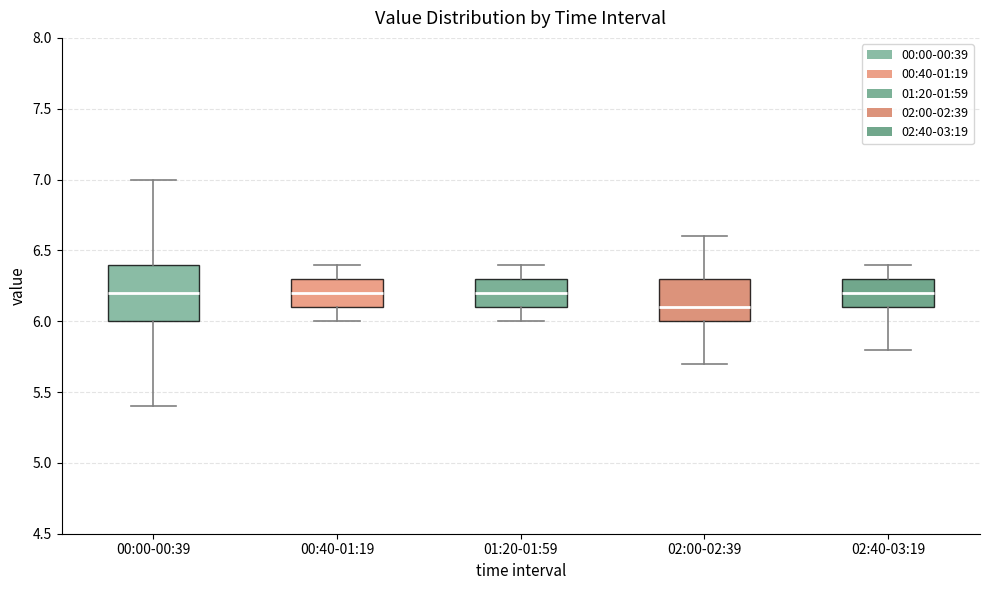

Comparing the boxes themselves (not the whiskers), which one is the tallest?

00:00-00:39